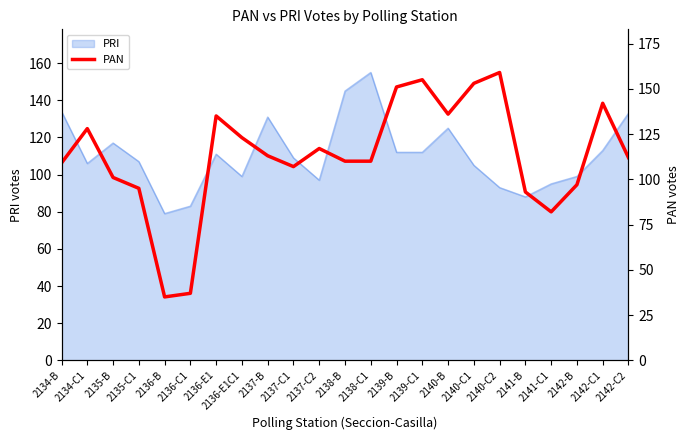

Is it true that PRI equals 88 at 2141-B?

True